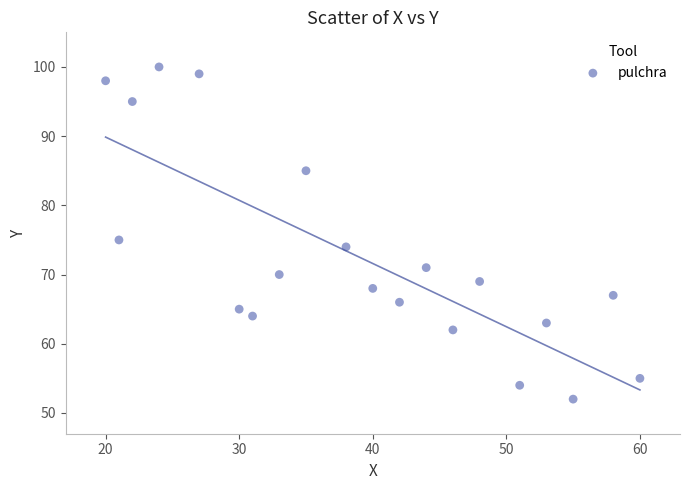

What is the range of X values (max minus min)?

40